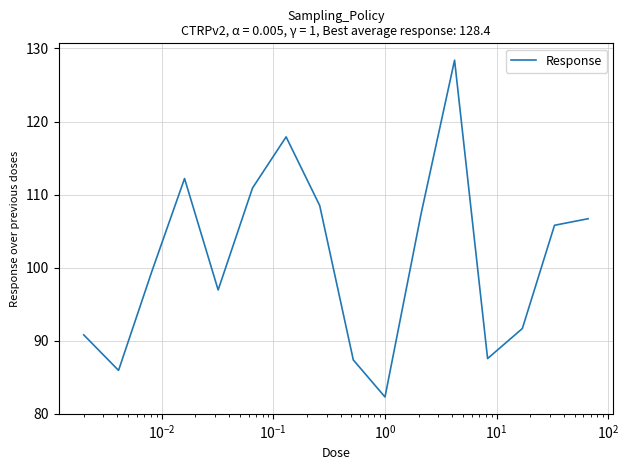

What is the maximum value shown in the chart?

128.4